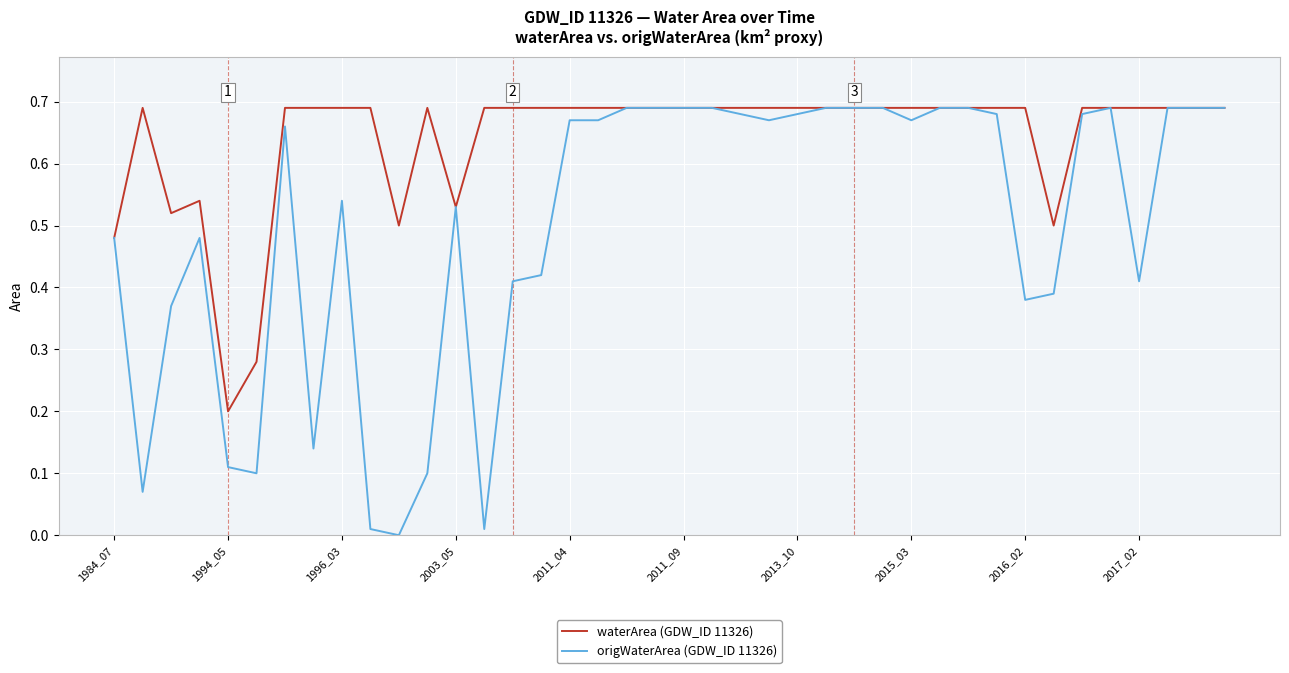

Which series has the largest range (max minus min)?

origWaterArea (GDW_ID 11326)